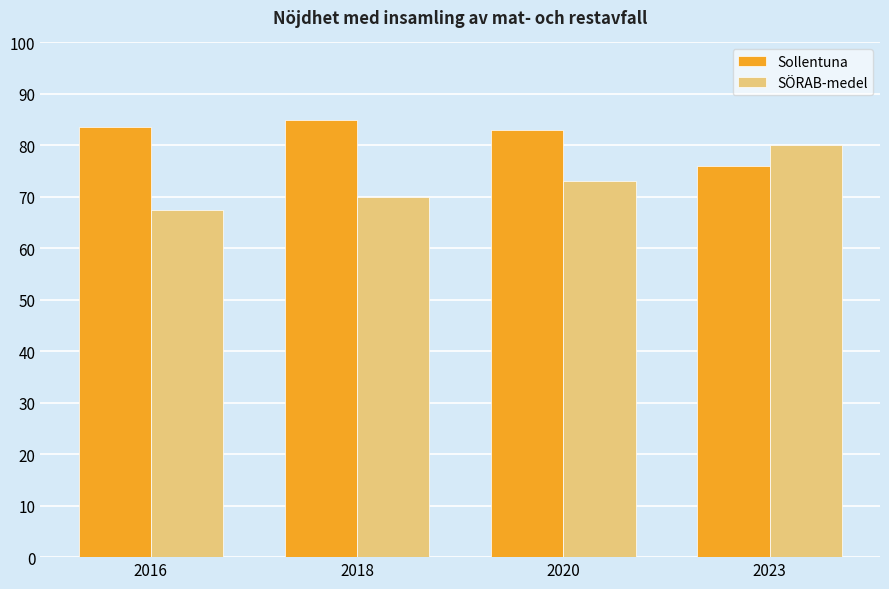

What is the difference between the maximum and minimum values in the SÖRAB-medel series?

12.5